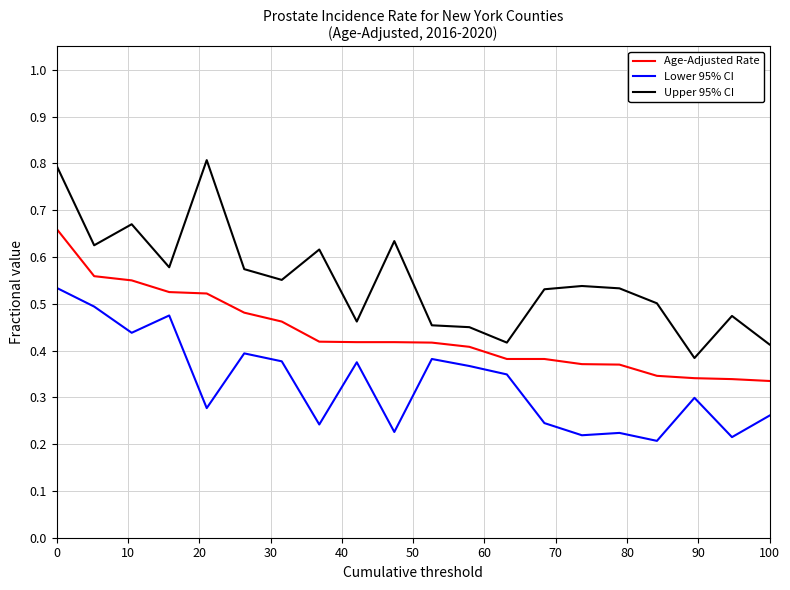

What is the highest value of the Upper 95% CI series?

0.8